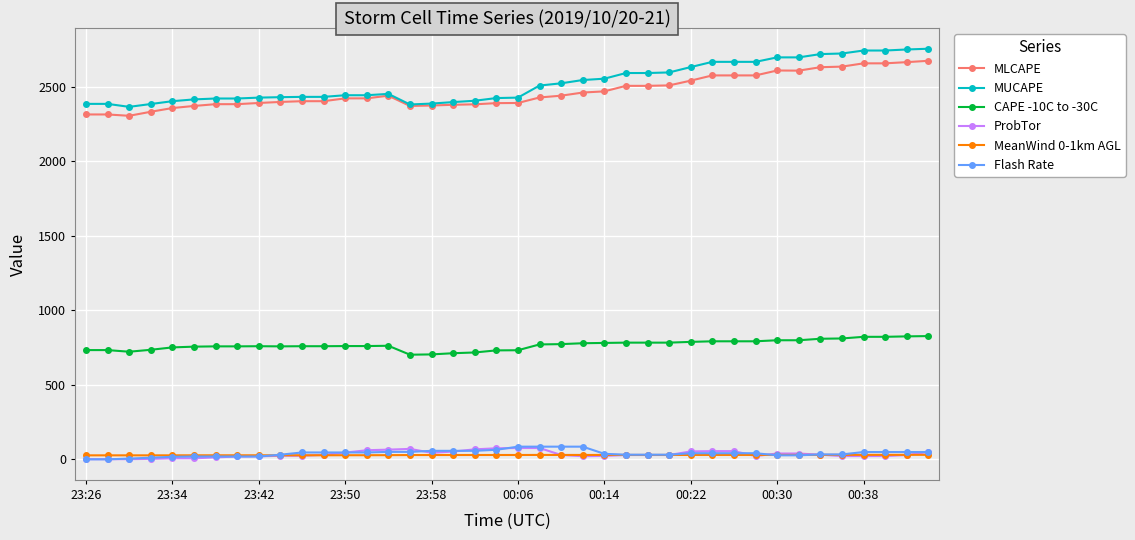

Which series has the largest range (max minus min)?

MUCAPE